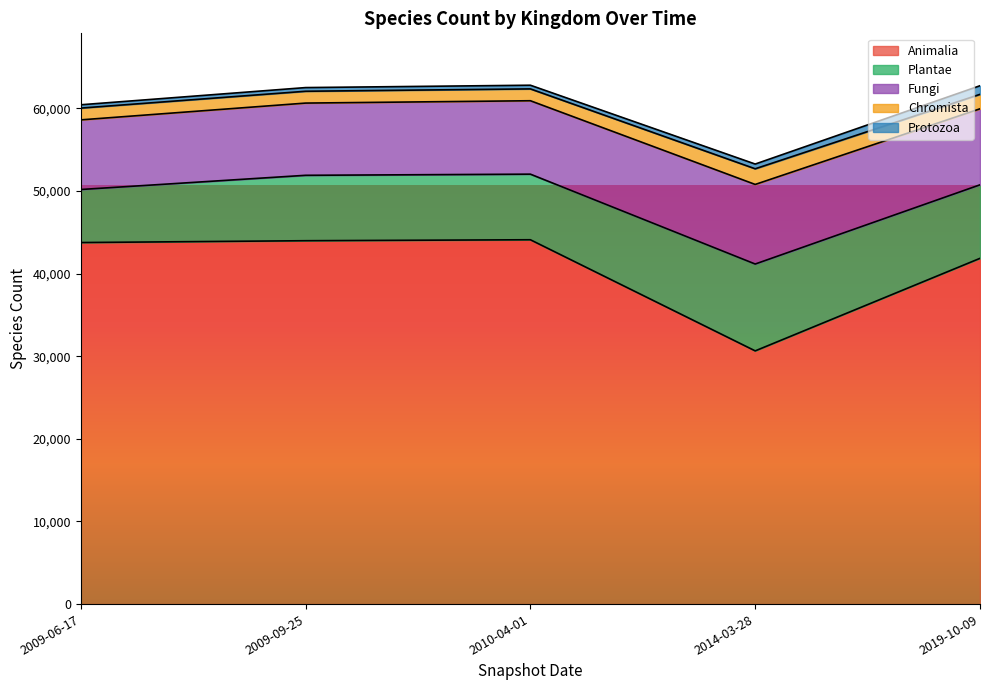

List the labels in order of Fungi value, smallest first.

2009-06-17, 2009-09-25, 2010-04-01, 2019-10-09, 2014-03-28